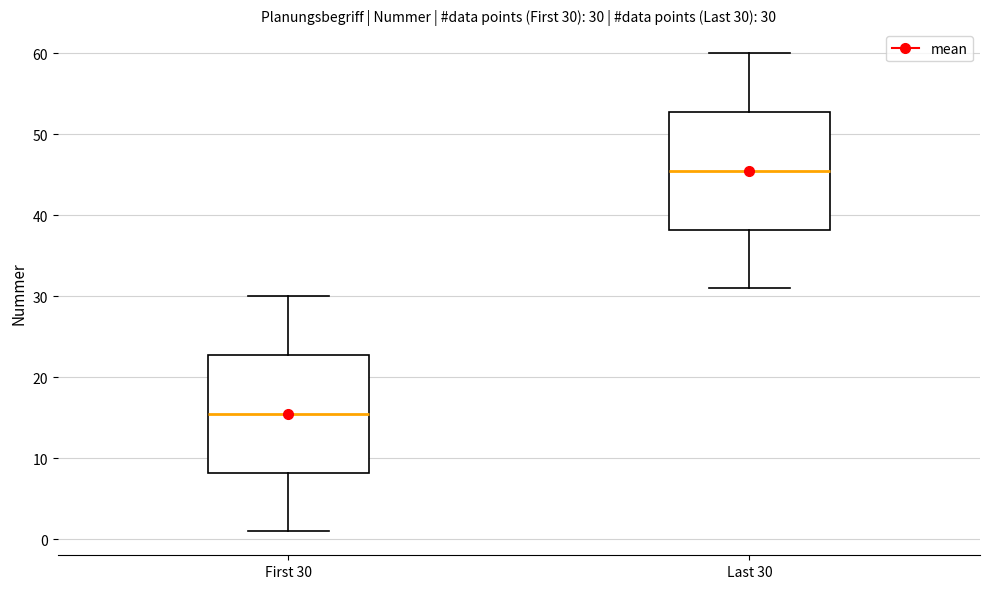

Which box's median line is the lowest?

First 30